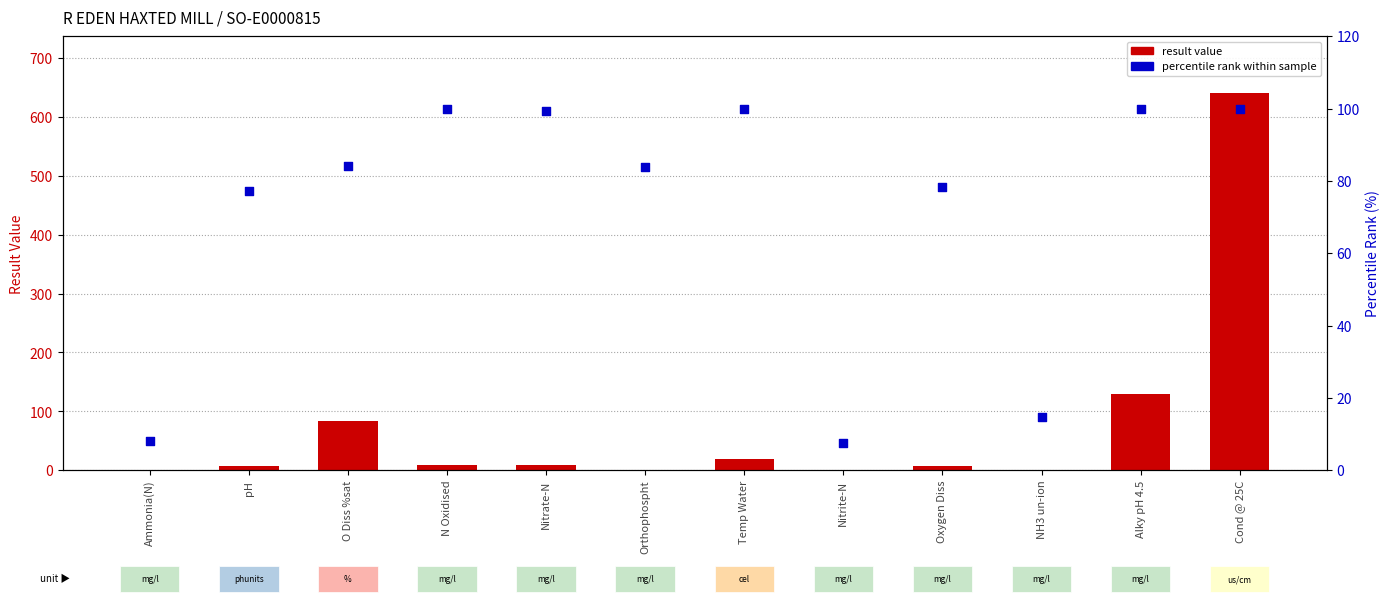

What are all the series names shown in the legend?

result value, percentile rank within sample